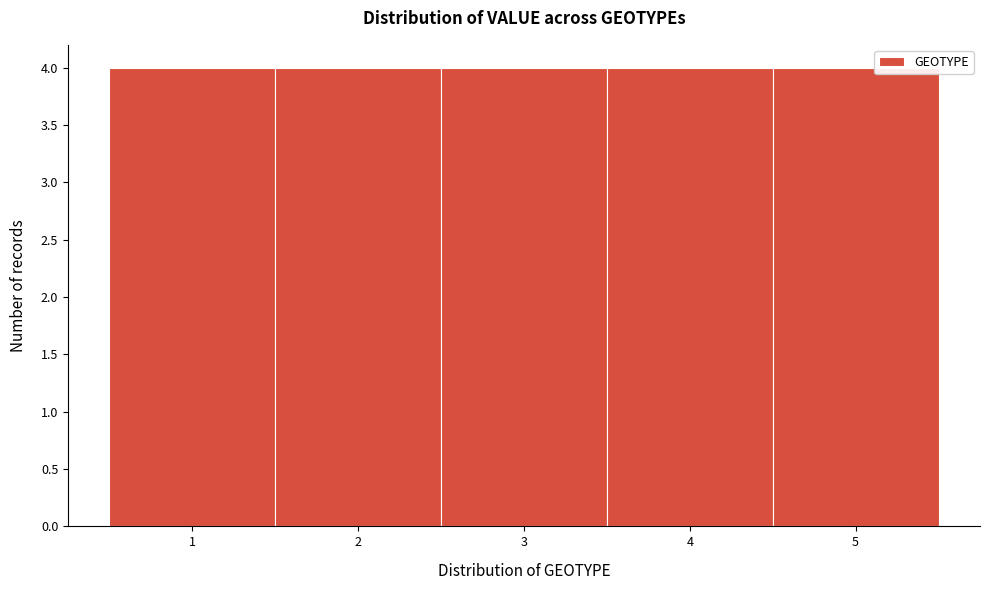

What is the height of the bar covering 2.5 to 3.5 on the x-axis? The values are not printed on the chart, so give them approximately, as read against the axis.

4